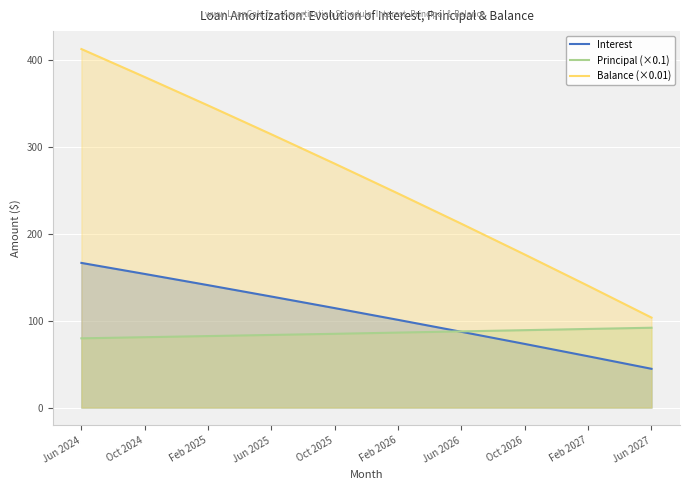

What position from the left is Feb 2027?

9